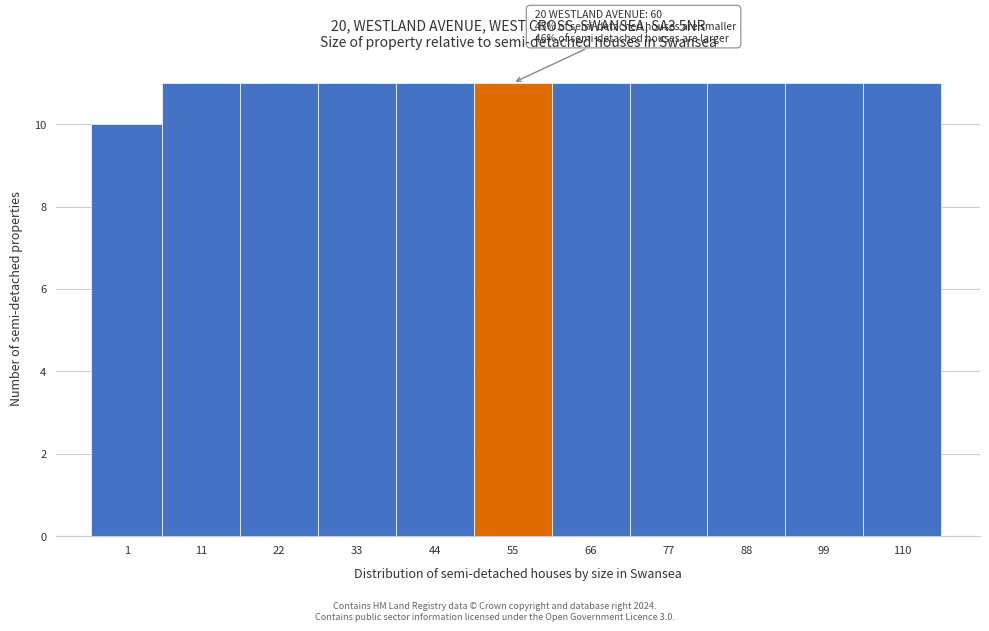

Reading left to right, list all the values displayed in this chart.

1=10	11=11	22=11	33=11	44=11	55=11	66=11	77=11	88=11	99=11	110=11